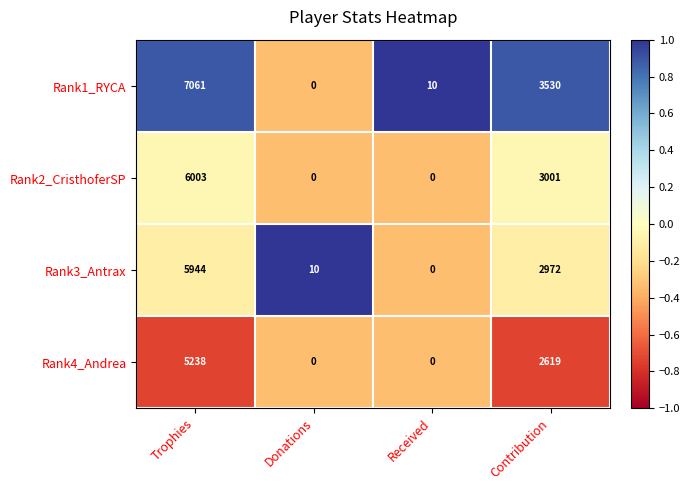

List the series in order of their peak value, lowest first.

Rank4_Andrea, Rank3_Antrax, Rank2_CristhoferSP, Rank1_RYCA